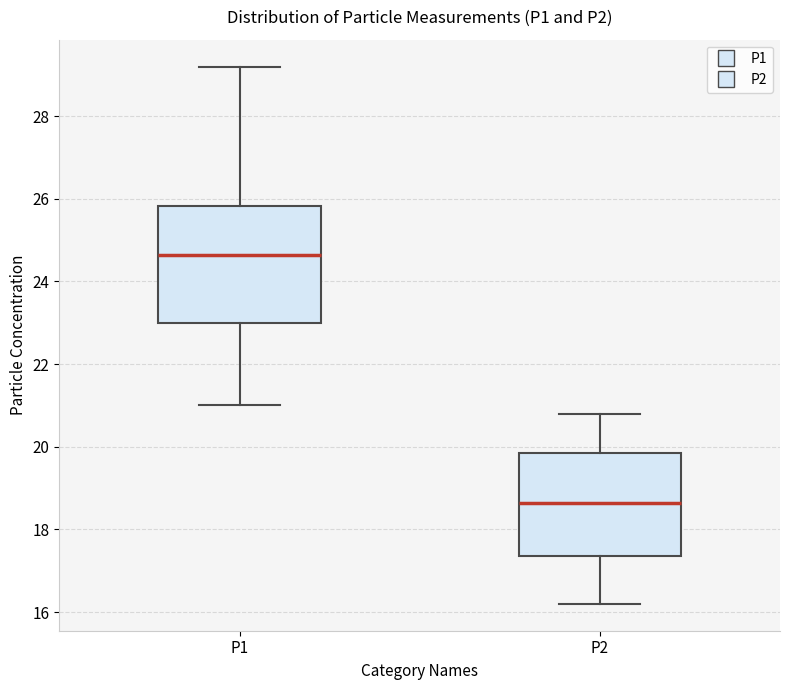

Which box's median line is the highest?

P1